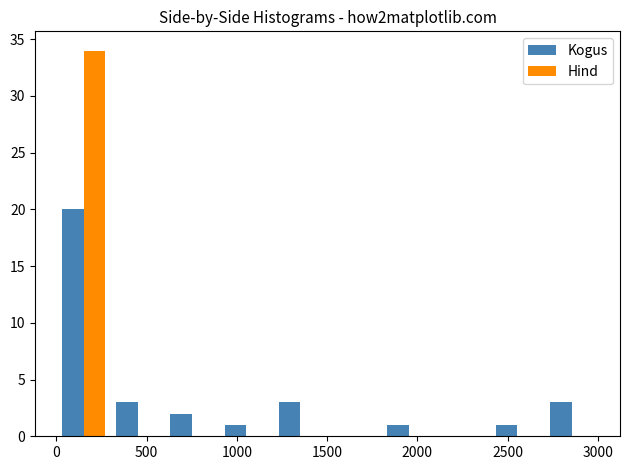

In the Kogus series, which range on the x-axis has the tallest bar?

0 to 300